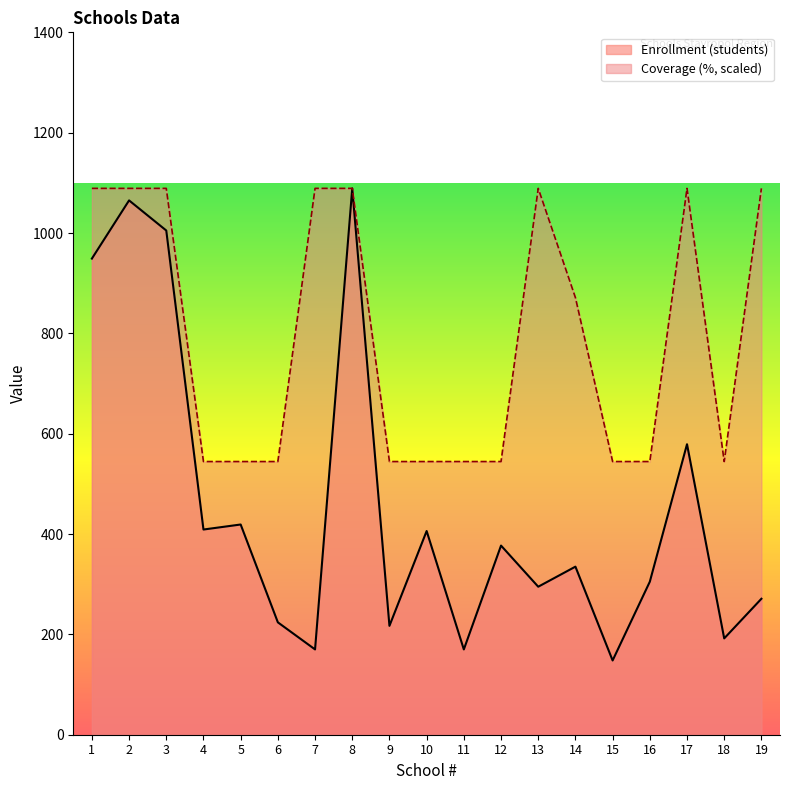

True or false: Enrollment (students) and Coverage (%) intersect in this chart.

False